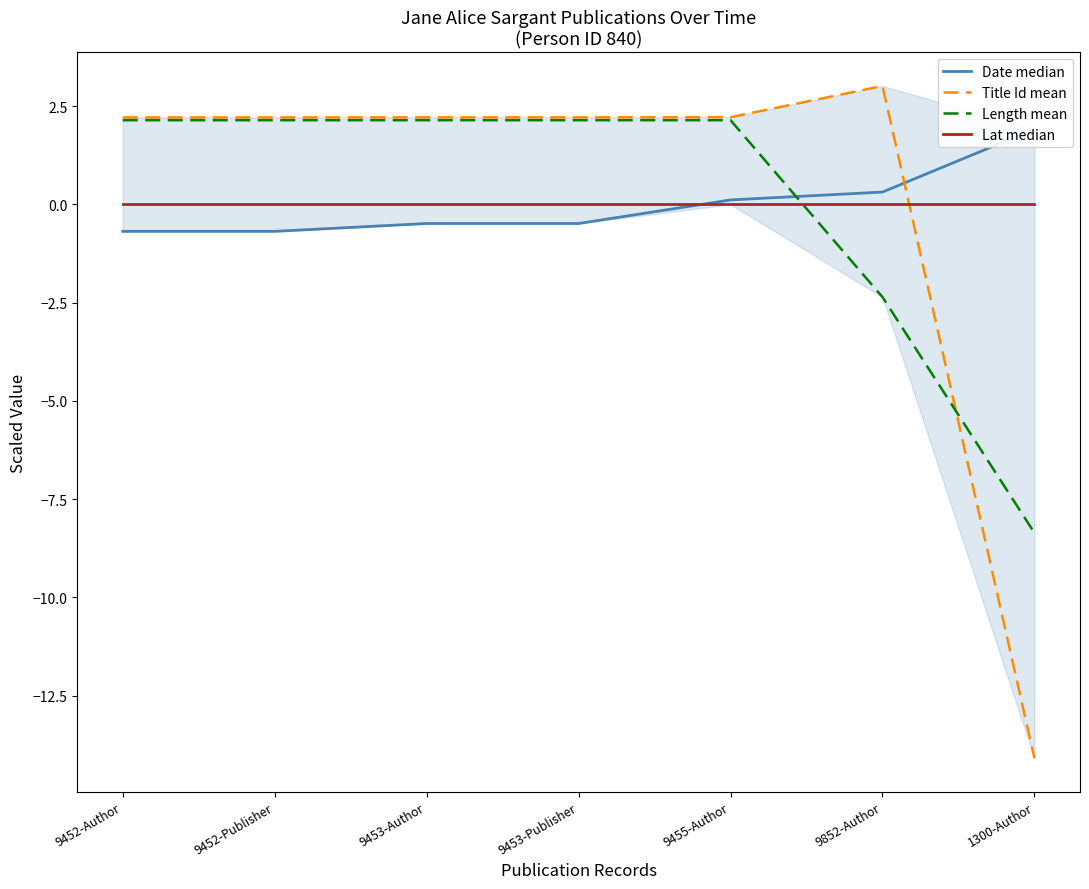

Reading right to left, list all the values displayed in this chart.

Date median: 1.9	0.3	0.1	-0.5	-0.5	-0.7	-0.7
Title Id mean: -14.1	3.0	2.2	2.2	2.2	2.2	2.2
Length mean: -8.4	-2.4	2.1	2.1	2.1	2.1	2.1
Lat median: 0.0	0.0	0.0	0.0	0.0	0.0	0.0